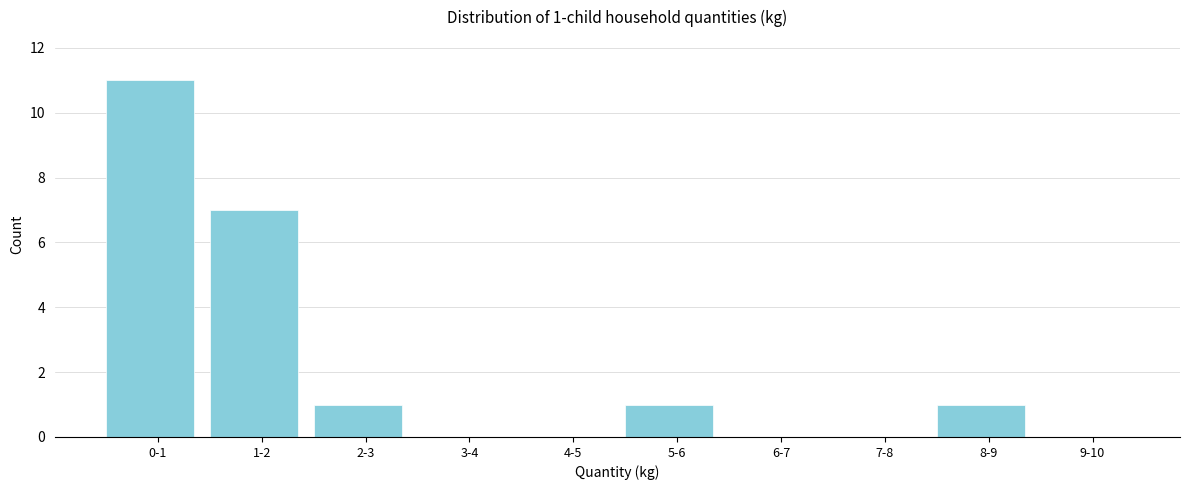

Reading left to right, transcribe all the data shown in this chart.

0-1=11	1-2=7	2-3=1	3-4=0	4-5=0	5-6=1	6-7=0	7-8=0	8-9=1	9-10=0